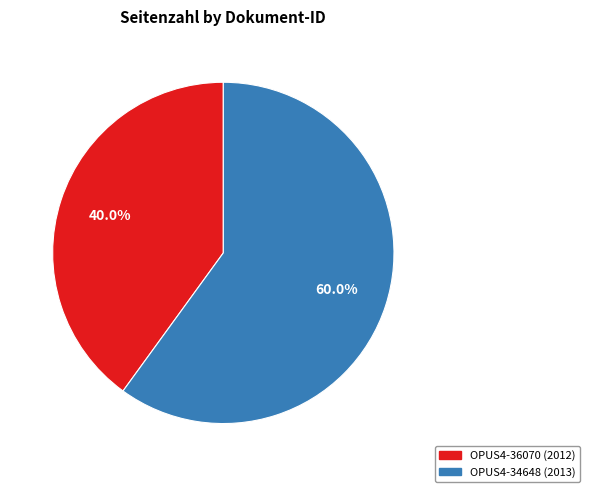

To the nearest percent, what portion does OPUS4-36070 (2012) represent?

40%